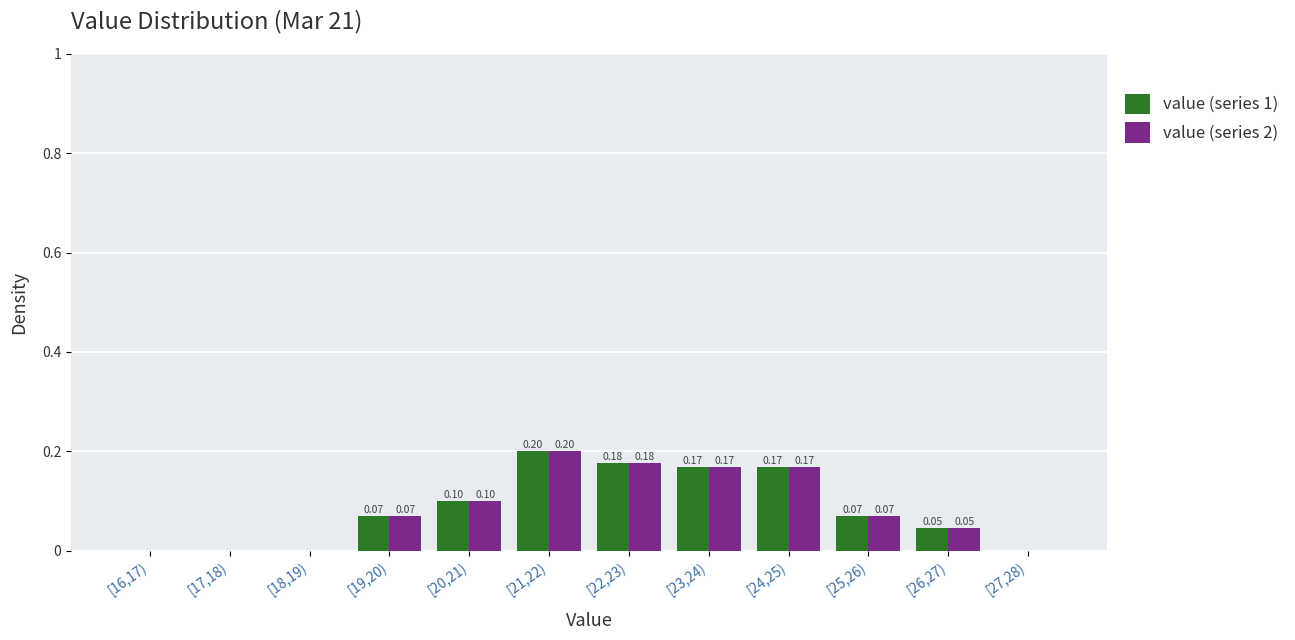

What is the sum of all value (series 1) values?

1.0